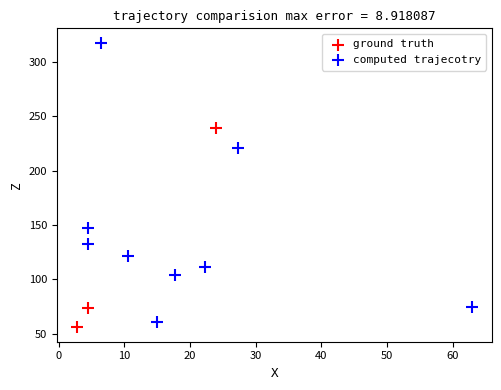

Which series contains the lowest Y value?

ground truth